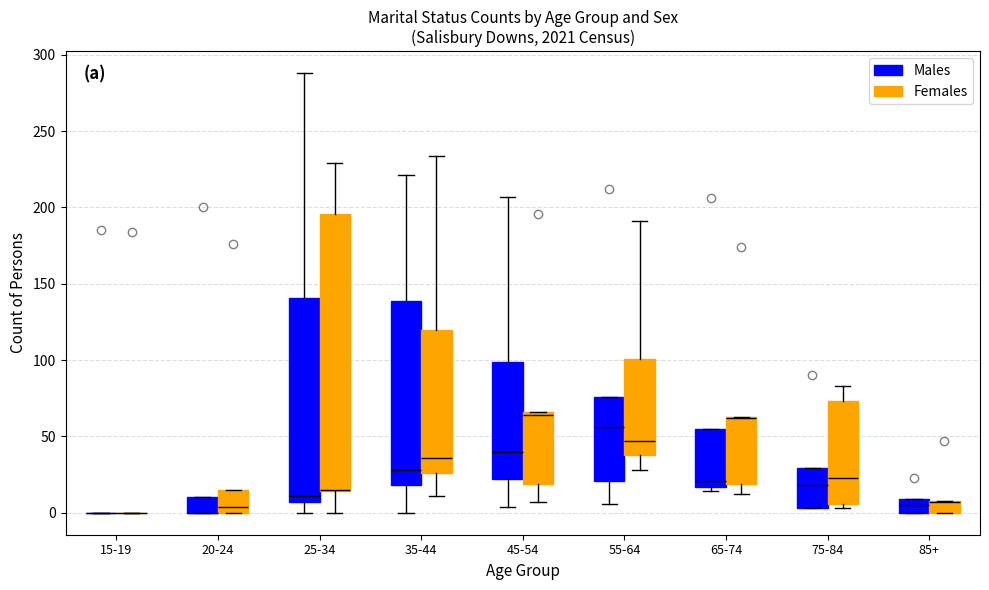

Reading left to right, read every box against the y-axis: the position of its median line, the range the box covers, and the ends of its whiskers. The values are not printed on the chart, so give them approximately, as read against the axis.

15-19 (Males): box collapsed to a line at 0, whiskers 0 to 0
15-19 (Females): box collapsed to a line at 0, whiskers 0 to 0
20-24 (Males): median 0 (drawn on the box's lower edge), box 0 to 10, whiskers 0 to 10
20-24 (Females): median 5, box 0 to 15, whiskers 0 to 15
25-34 (Males): median 10, box 5 to 140, whiskers 0 to 290
25-34 (Females): median 15 (drawn on the box's lower edge), box 15 to 195, whiskers 0 to 230
35-44 (Males): median 30, box 20 to 140, whiskers 0 to 220
35-44 (Females): median 35, box 25 to 120, whiskers 10 to 235
45-54 (Males): median 40, box 20 to 100, whiskers 5 to 205
45-54 (Females): median 65 (just below the box's upper edge), box 20 to 65, whiskers 5 to 65
55-64 (Males): median 55, box 20 to 75, whiskers 5 to 75
55-64 (Females): median 45, box 40 to 100, whiskers 30 to 190
65-74 (Males): median 20, box 15 to 55, whiskers 15 (just below the box's lower edge) to 55
65-74 (Females): median 60 (drawn on the box's upper edge), box 20 to 65, whiskers 10 to 65
75-84 (Males): median 20, box 5 to 30, whiskers 5 to 30
75-84 (Females): median 25, box 5 to 75, whiskers 5 (just below the box's lower edge) to 85
85+ (Males): median 5, box 0 to 10, whiskers 0 to 10
85+ (Females): median 5 (drawn on the box's upper edge), box 0 to 10, whiskers 0 to 10